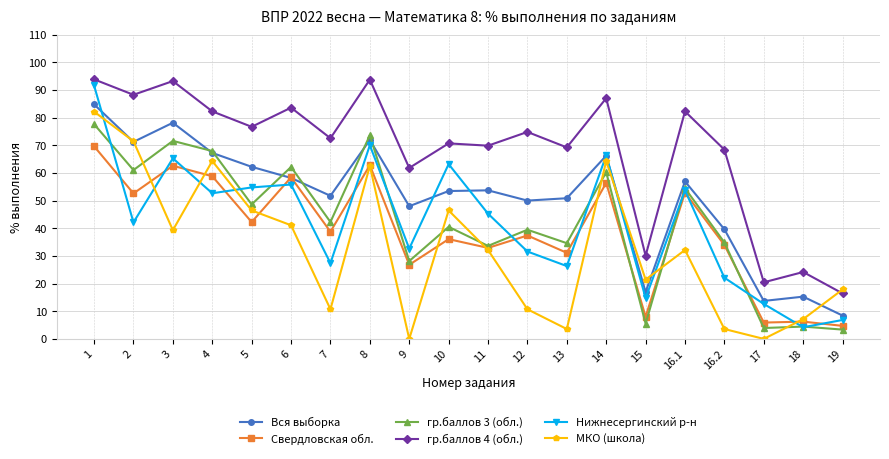

How many lines are shown in the chart?

6